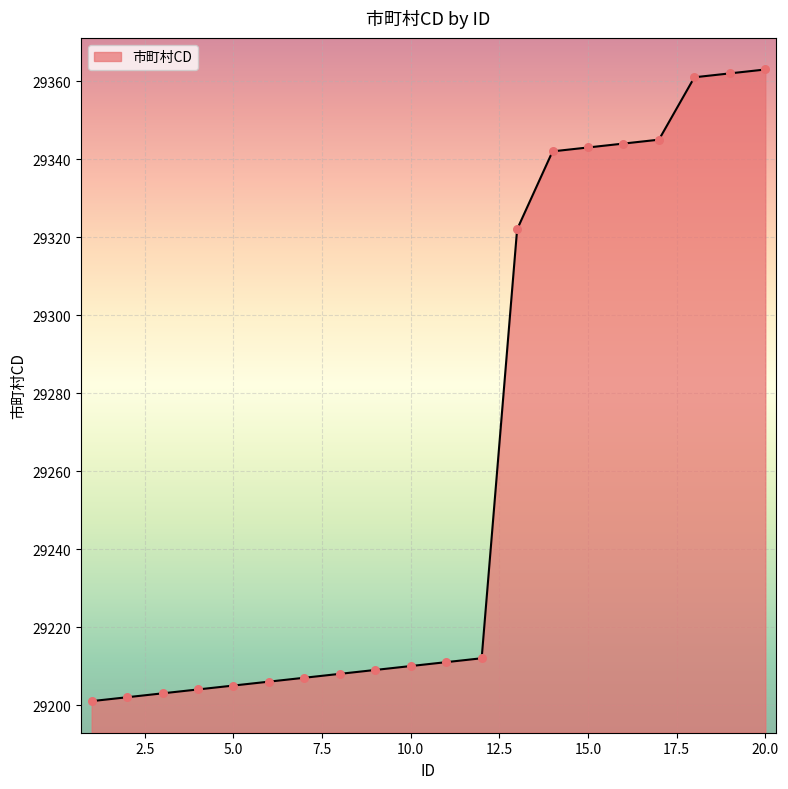

What is the difference between the maximum and minimum values?

162